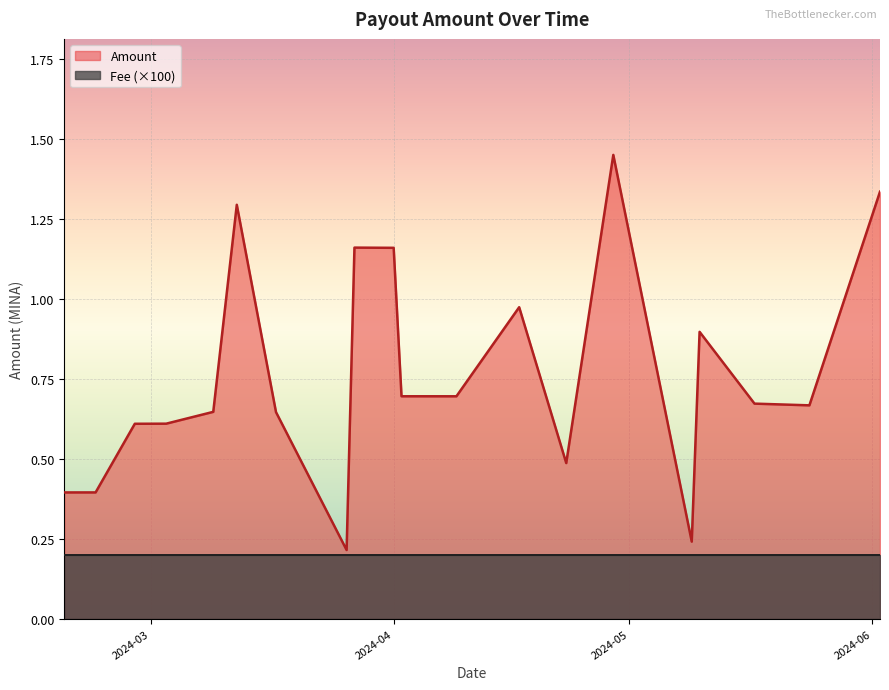

At which category does the chart reach its peak across all series?

2024-04-29